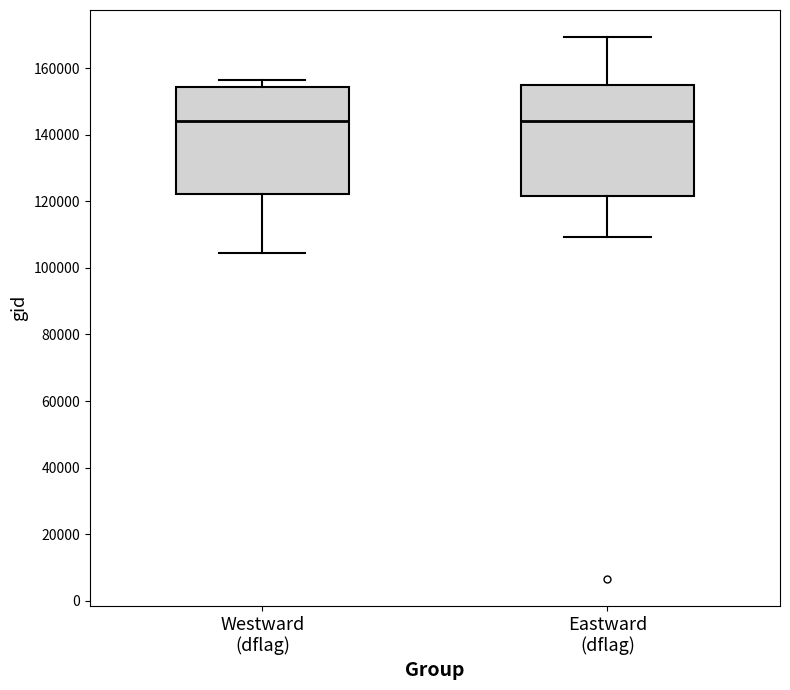

Where does the upper whisker of the box for Eastward (dflag) end on the y-axis? The values are not printed on the chart, so give them approximately, as read against the axis.

170000